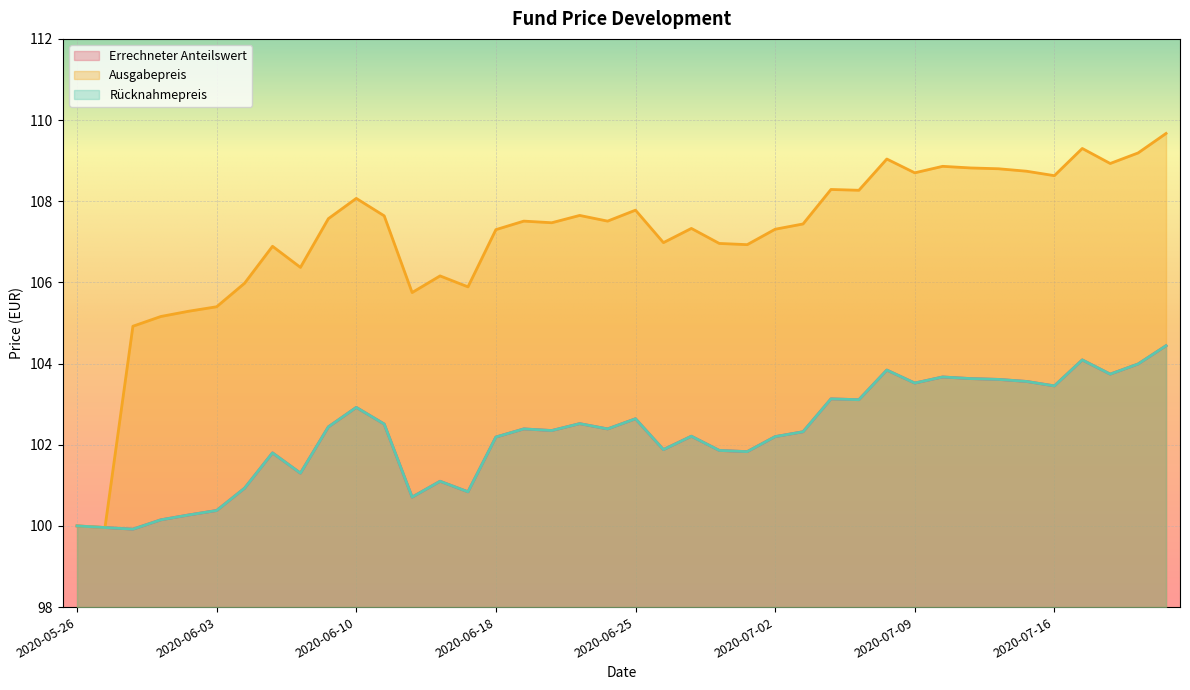

At which label does Errechneter Anteilswert first exceed 102?

2020-06-09